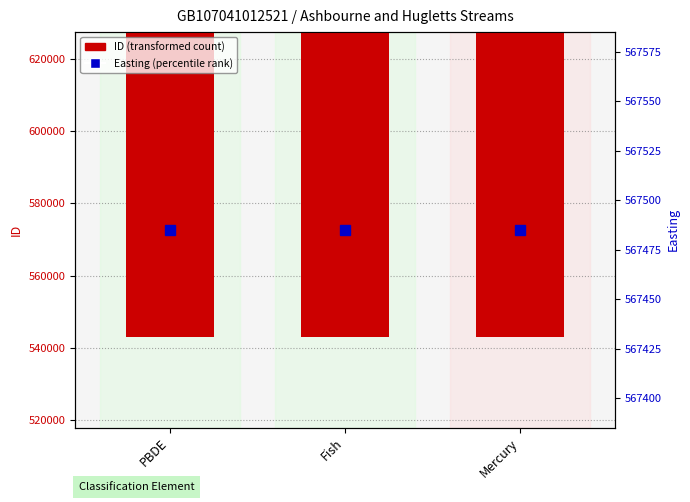

How many categories are shown in the chart?

3